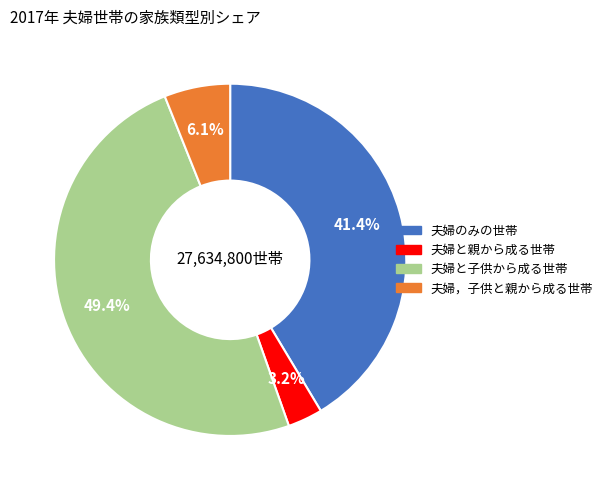

Is there any slice that represents more than half of the pie?

No